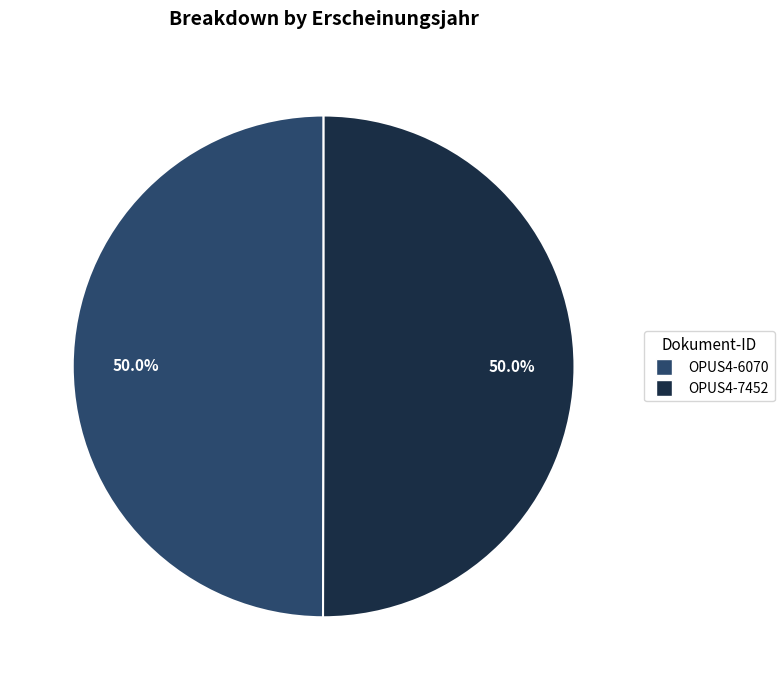

What is the ratio of the value at OPUS4-7452 to the value at OPUS4-6070?

1.0